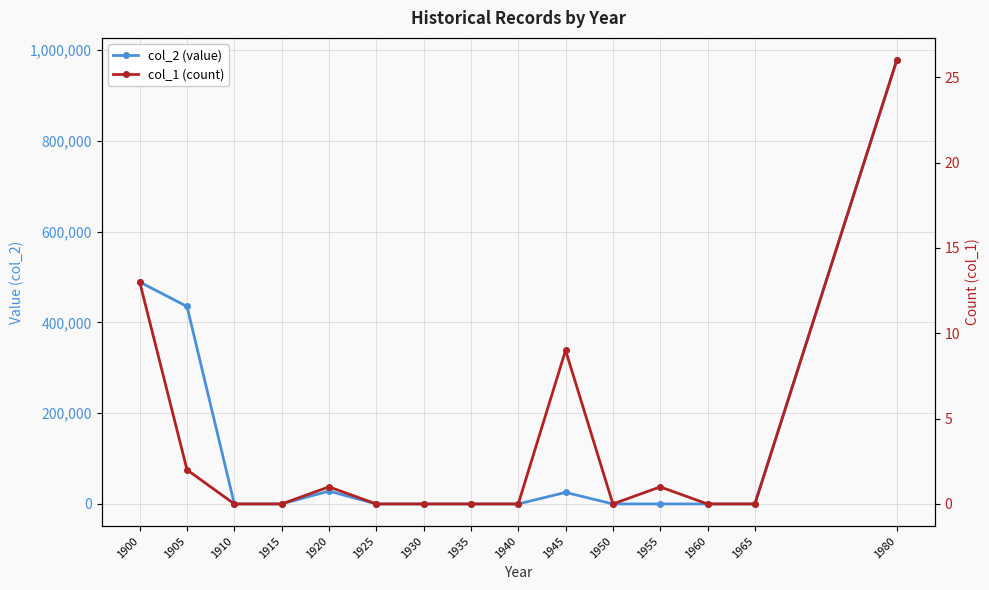

Between 1915 and 1945, which series saw the biggest shift?

col_2 (value)